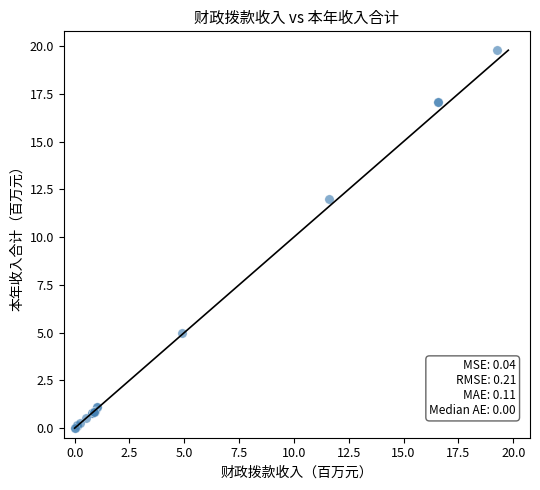

What Y value in the scatter plot is closest to 9?

12.0